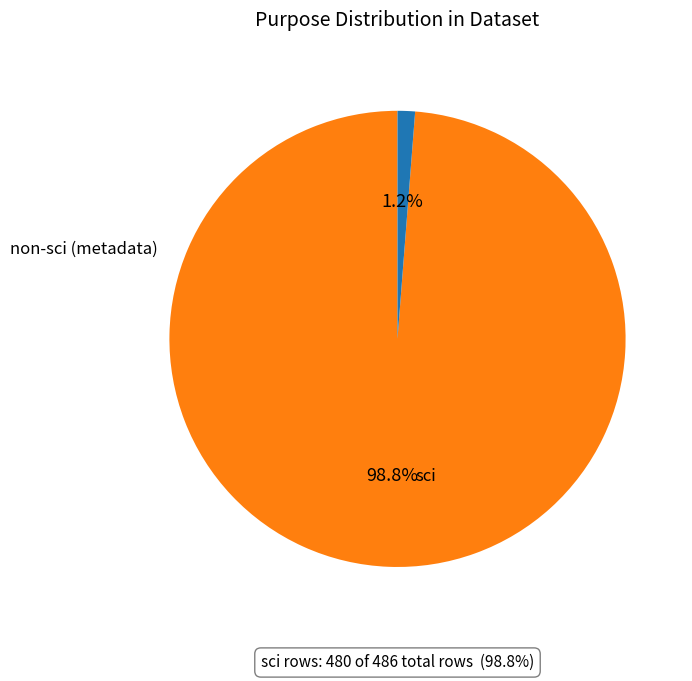

Is there a majority slice in this chart?

Yes